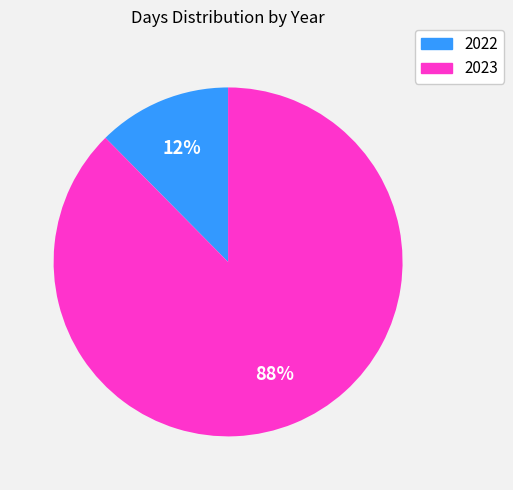

Approximately how many times larger is the value at 2022 compared to 2023?

0.1